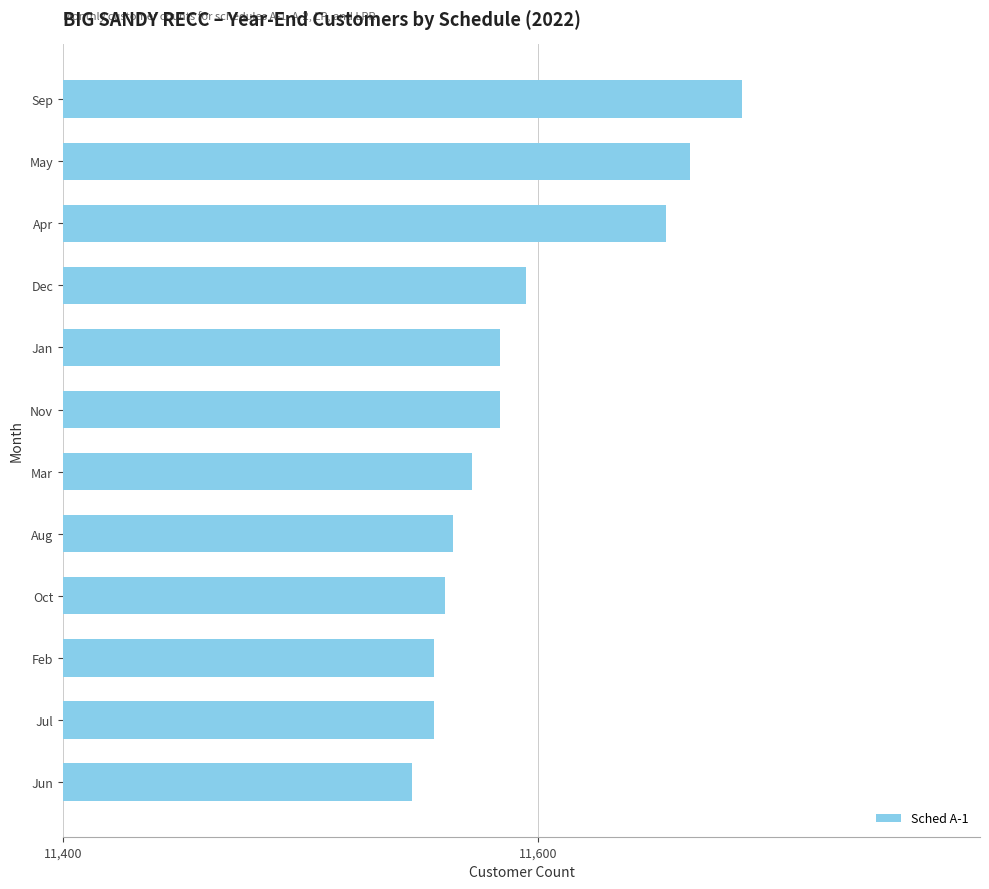

Are the bars grouped side by side (vs. stacked)?

No